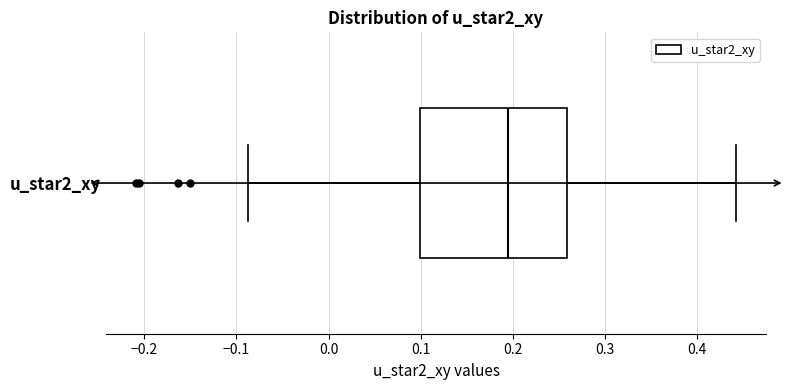

Read this box plot against the x-axis: the position of the median line, the range covered by the box, and the ends of both whiskers. The values are not printed on the chart, so give them approximately, as read against the axis.

median 0.19, box 0.10 to 0.26, whiskers -0.09 to 0.44